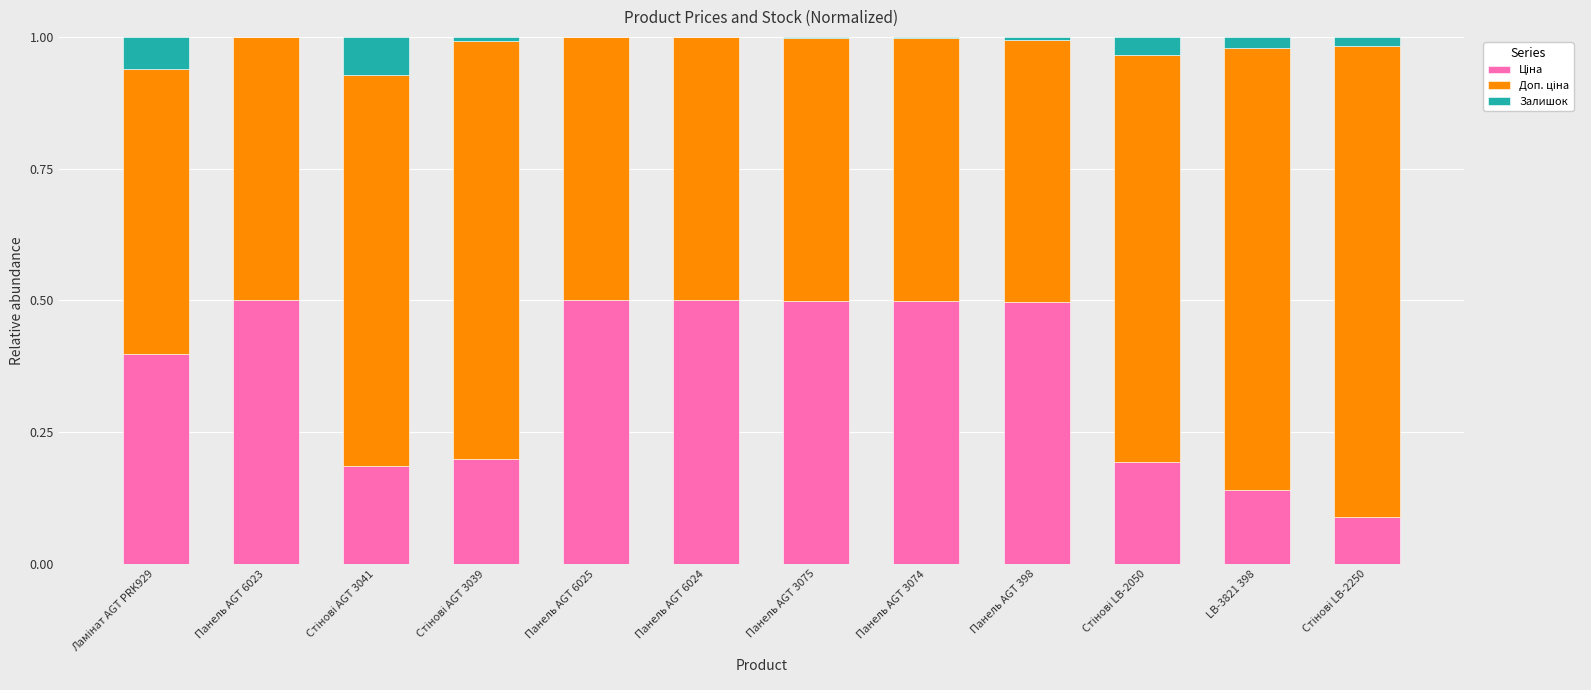

Are the bars grouped side by side (vs. stacked)?

No